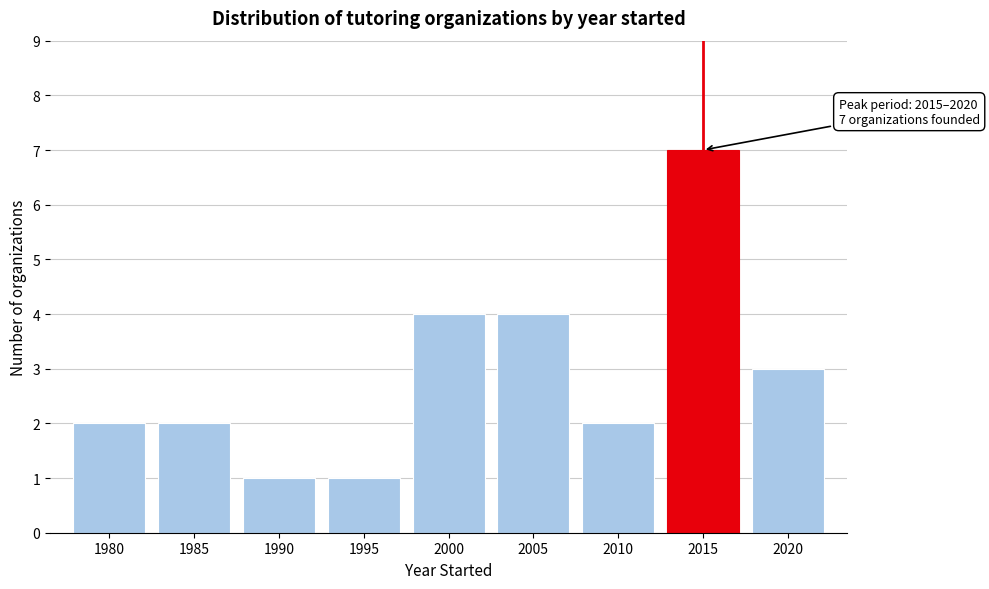

Reading left to right, transcribe all the data shown in this chart.

1980=2	1985=2	1990=1	1995=1	2000=4	2005=4	2010=2	2015=7	2020=3